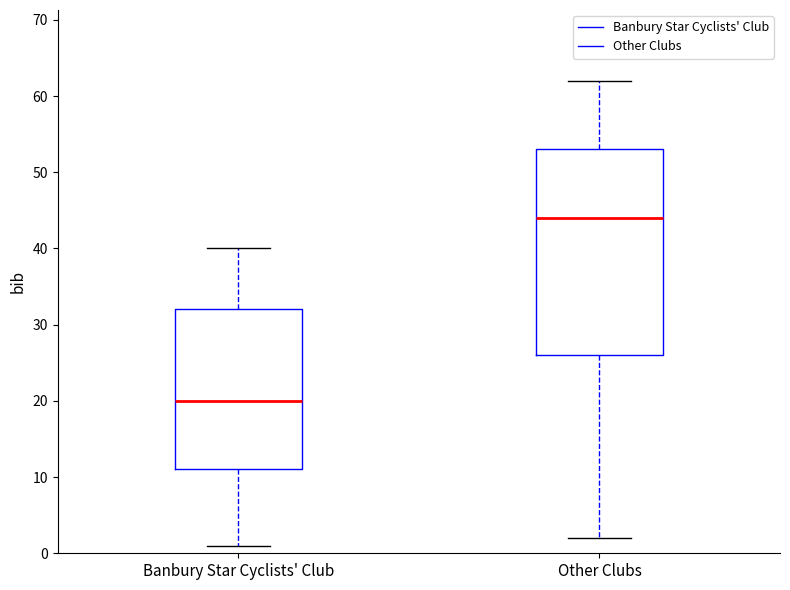

Where is the lower edge of the box for Other Clubs on the y-axis? The values are not printed on the chart, so give them approximately, as read against the axis.

26